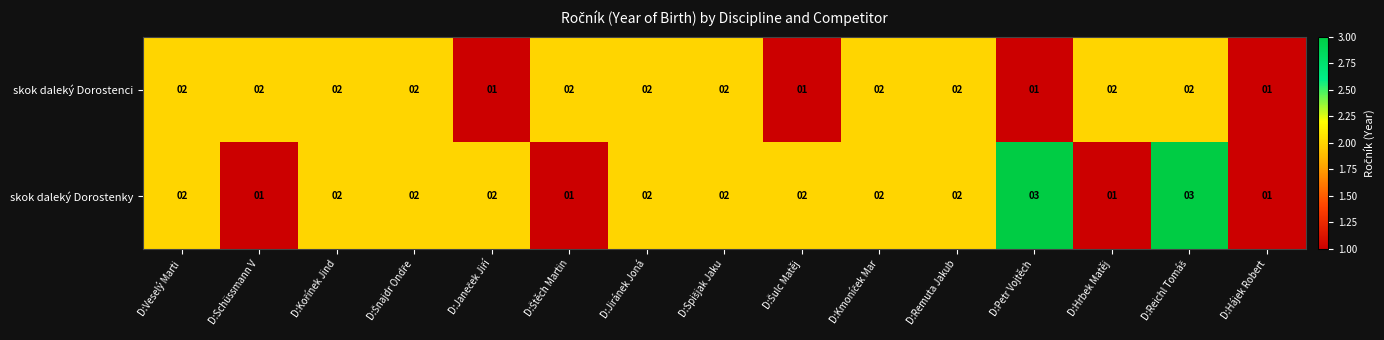

Count the number of categories in the chart.

15